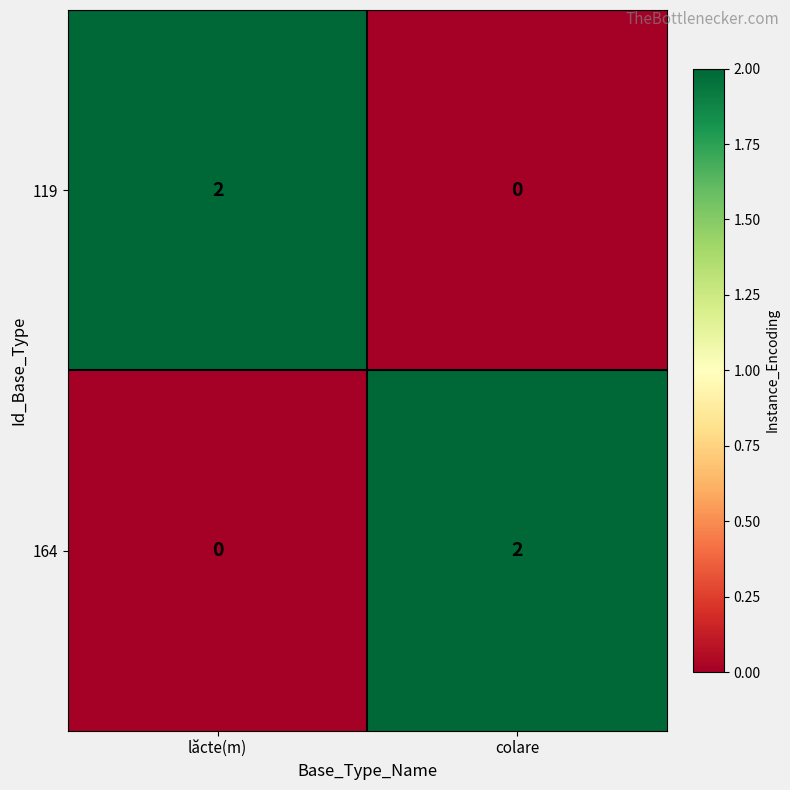

How many categories are shown in the chart?

2